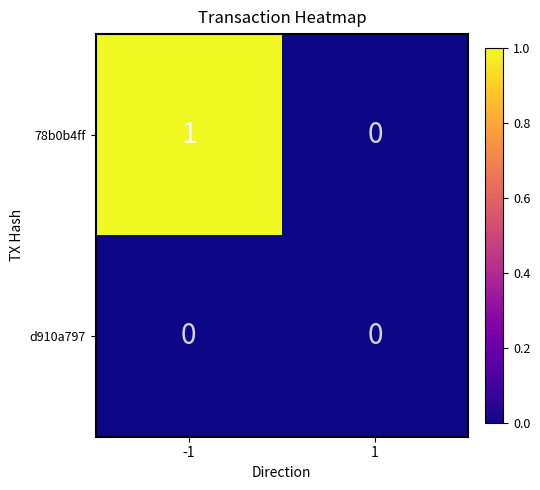

What is the total value across all series at -1?

1